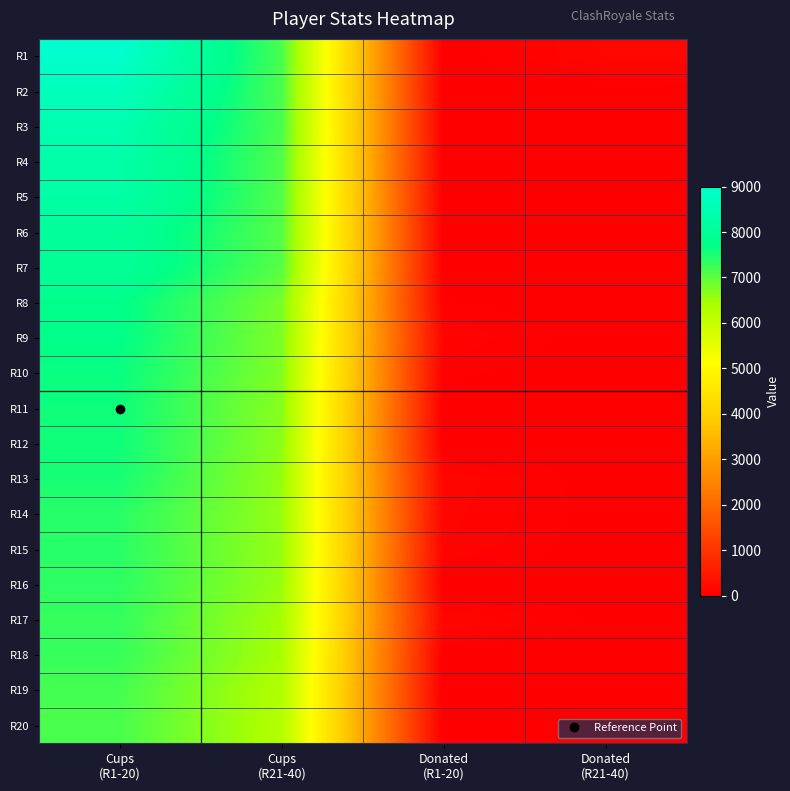

Reading left to right, list all the values displayed in this chart.

R1: Cups
(R1-20)=9000	Cups
(R21-40)=7148	Donated
(R1-20)=0	Donated
(R21-40)=150
R2: Cups
(R1-20)=8677	Cups
(R21-40)=7144	Donated
(R1-20)=0	Donated
(R21-40)=0
R3: Cups
(R1-20)=8438	Cups
(R21-40)=7143	Donated
(R1-20)=0	Donated
(R21-40)=0
R4: Cups
(R1-20)=8322	Cups
(R21-40)=7095	Donated
(R1-20)=0	Donated
(R21-40)=0
R5: Cups
(R1-20)=8263	Cups
(R21-40)=7090	Donated
(R1-20)=0	Donated
(R21-40)=0
R6: Cups
(R1-20)=8033	Cups
(R21-40)=7060	Donated
(R1-20)=0	Donated
(R21-40)=0
R7: Cups
(R1-20)=8000	Cups
(R21-40)=7059	Donated
(R1-20)=0	Donated
(R21-40)=10
R8: Cups
(R1-20)=7743	Cups
(R21-40)=6807	Donated
(R1-20)=38	Donated
(R21-40)=0
R9: Cups
(R1-20)=7715	Cups
(R21-40)=6760	Donated
(R1-20)=104	Donated
(R21-40)=0
R10: Cups
(R1-20)=7637	Cups
(R21-40)=6743	Donated
(R1-20)=48	Donated
(R21-40)=0
R11: Cups
(R1-20)=7591	Cups
(R21-40)=6685	Donated
(R1-20)=0	Donated
(R21-40)=0
R12: Cups
(R1-20)=7589	Cups
(R21-40)=6647	Donated
(R1-20)=0	Donated
(R21-40)=0
R13: Cups
(R1-20)=7530	Cups
(R21-40)=6592	Donated
(R1-20)=138	Donated
(R21-40)=0
R14: Cups
(R1-20)=7395	Cups
(R21-40)=6583	Donated
(R1-20)=120	Donated
(R21-40)=10
R15: Cups
(R1-20)=7393	Cups
(R21-40)=6578	Donated
(R1-20)=105	Donated
(R21-40)=0
R16: Cups
(R1-20)=7358	Cups
(R21-40)=6555	Donated
(R1-20)=0	Donated
(R21-40)=0
R17: Cups
(R1-20)=7304	Cups
(R21-40)=6455	Donated
(R1-20)=148	Donated
(R21-40)=18
R18: Cups
(R1-20)=7282	Cups
(R21-40)=6432	Donated
(R1-20)=0	Donated
(R21-40)=0
R19: Cups
(R1-20)=7184	Cups
(R21-40)=6326	Donated
(R1-20)=0	Donated
(R21-40)=0
R20: Cups
(R1-20)=7154	Cups
(R21-40)=6293	Donated
(R1-20)=0	Donated
(R21-40)=0